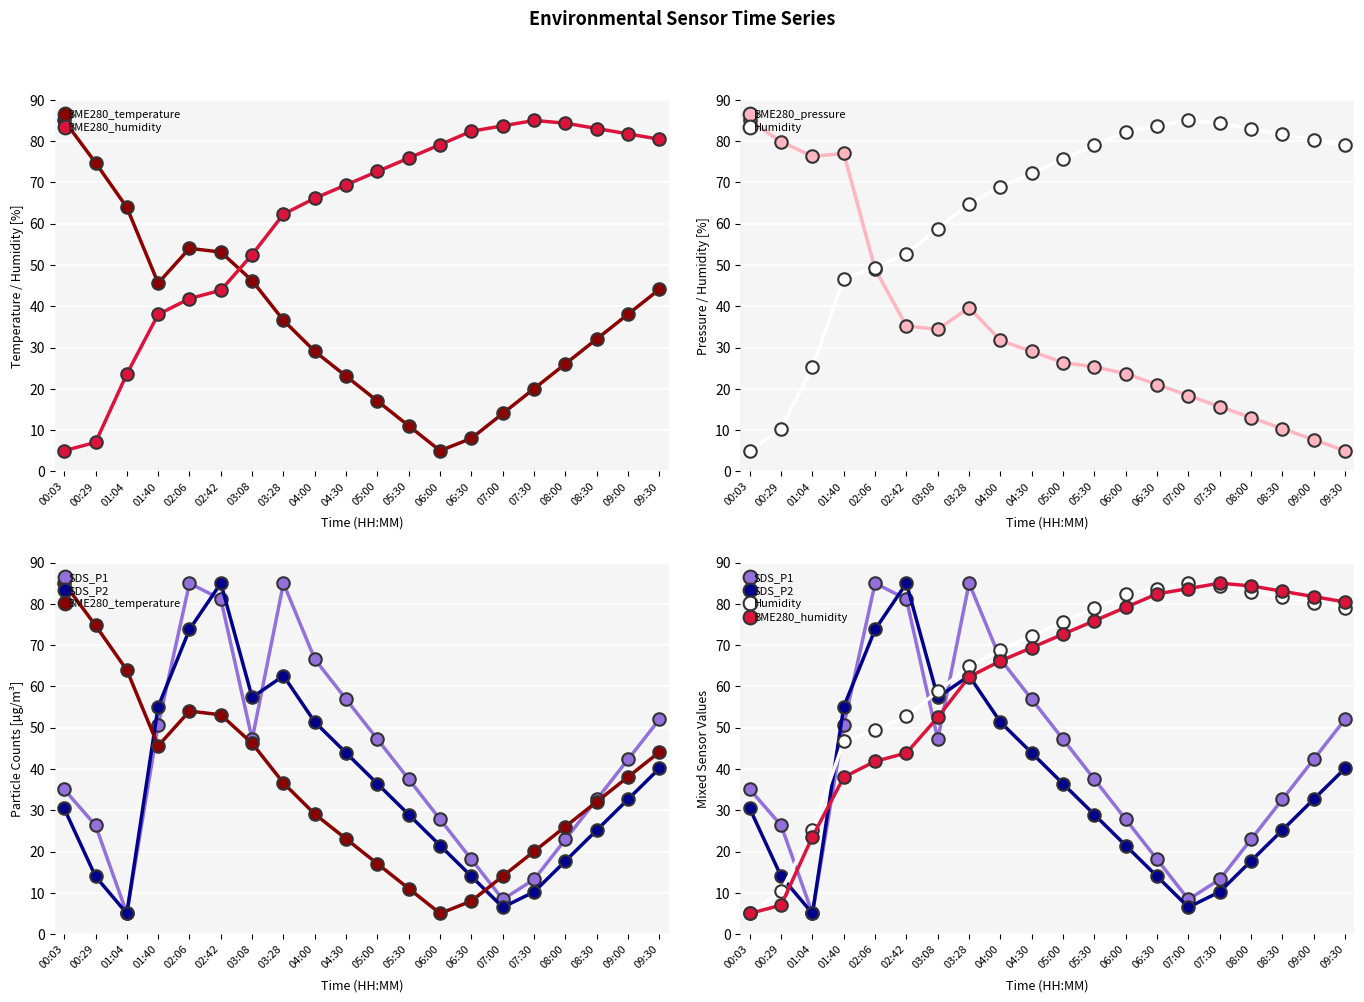

Which series ends up on top after the final intersection of BME280_pressure and Humidity?

Humidity